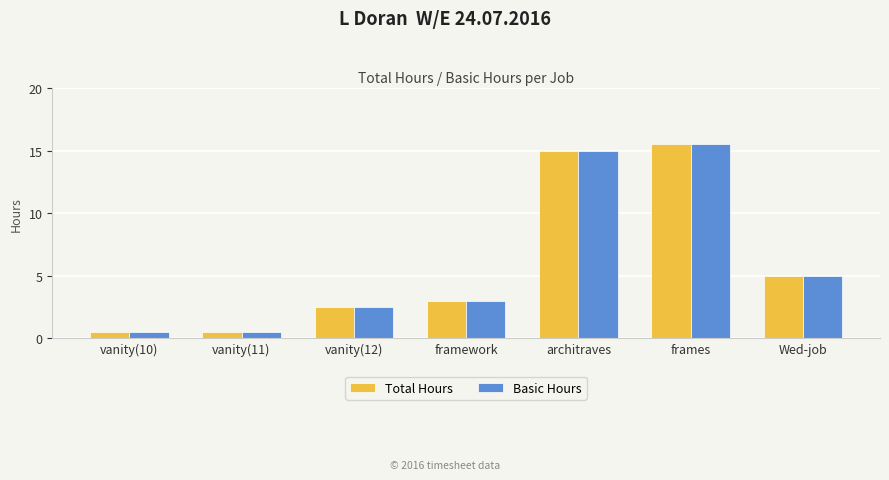

What is the lowest value of the Basic Hours series?

0.5